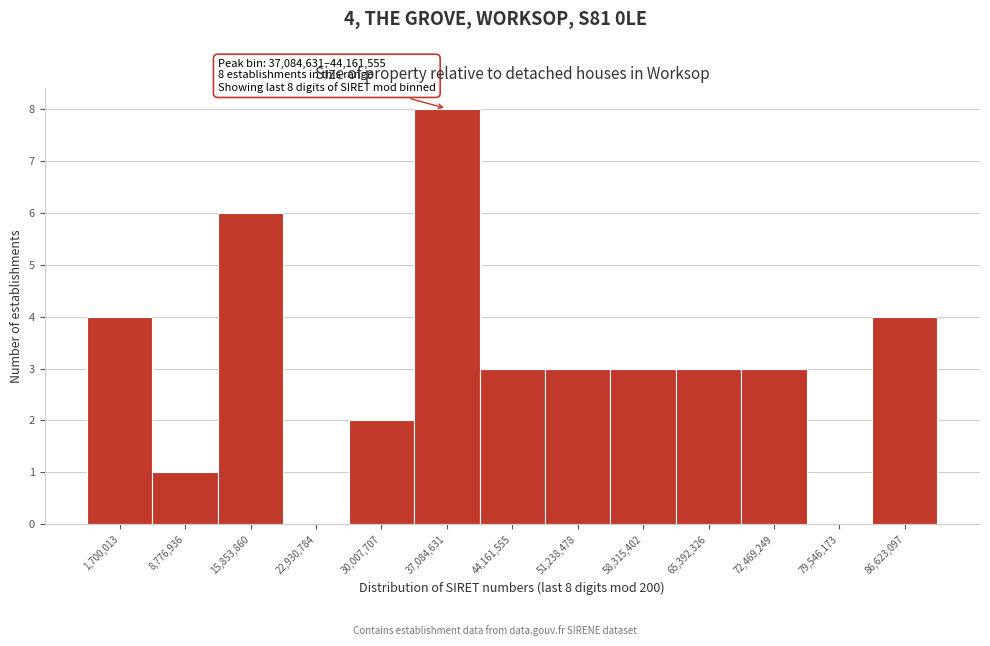

Reading left to right, what are all the values shown in this chart?

1,700,013=4	8,776,936=1	15,853,860=6	22,930,784=0	30,007,707=2	37,084,631=8	44,161,555=3	51,238,478=3	58,315,402=3	65,392,326=3	72,469,249=3	79,546,173=0	86,623,097=4